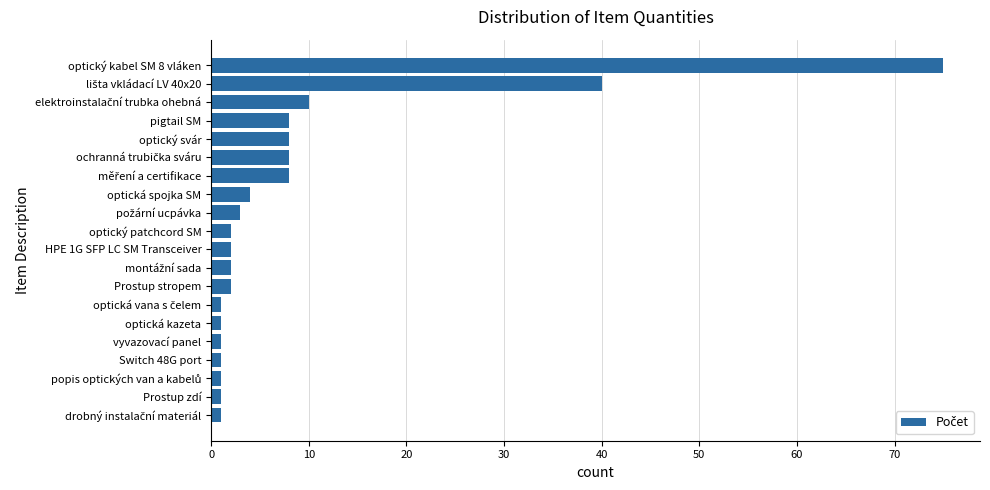

The value at optická spojka SM is 4. True or false?

True